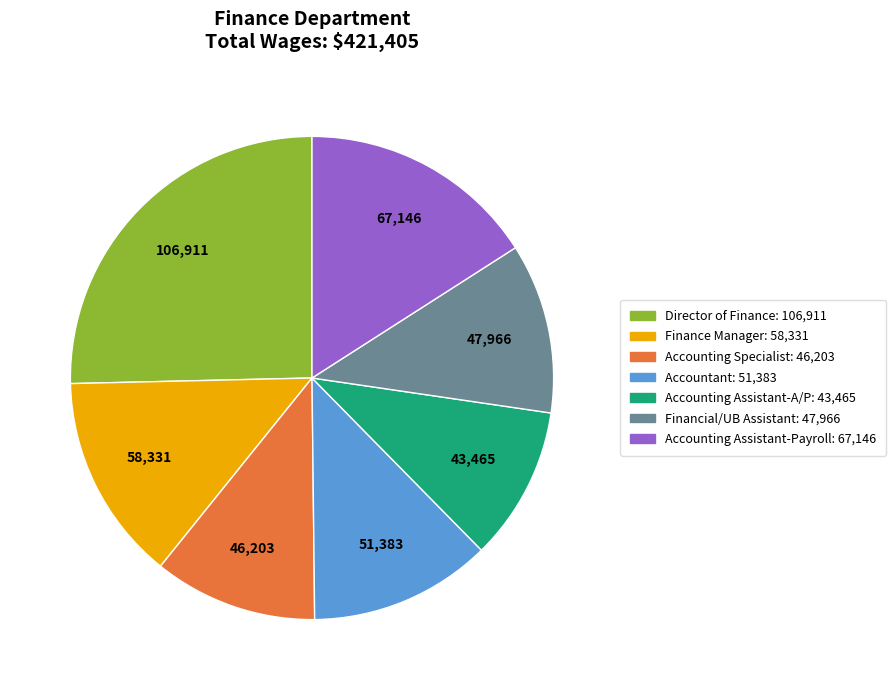

What is the smallest slice in the pie chart?

Accounting Assistant-A/P